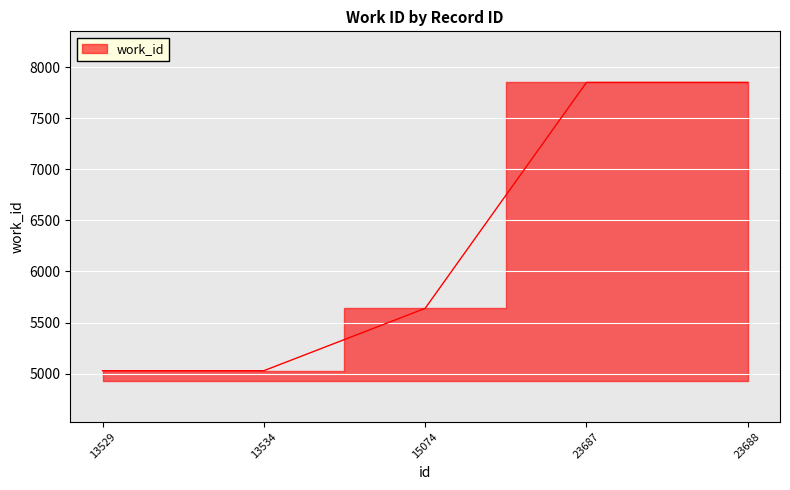

What is the change in value from 13529 to 15074?

+610